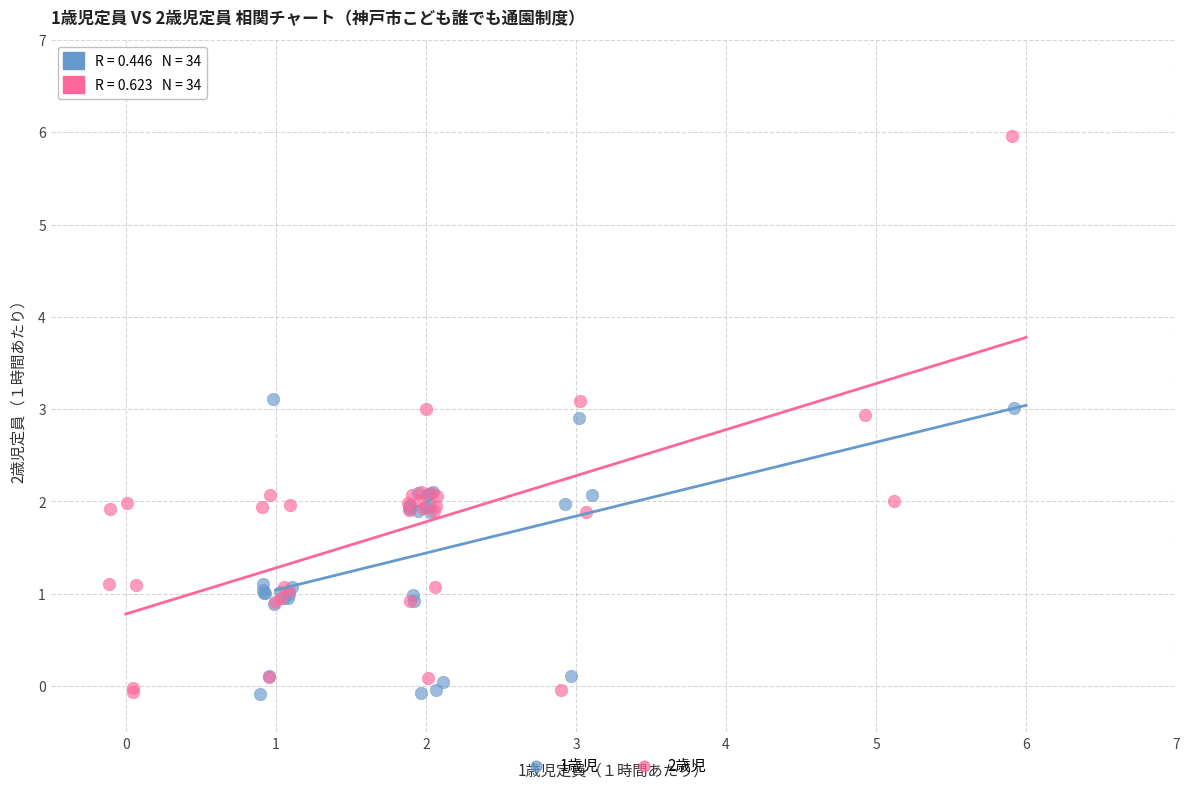

Which series reaches the maximum Y coordinate?

2歳児